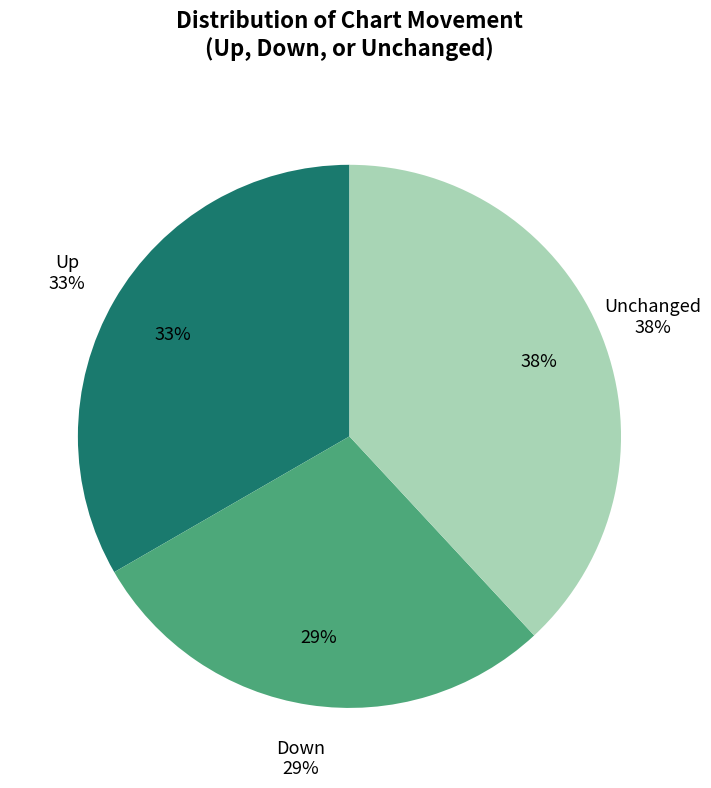

What is the smallest slice in the pie chart?

down